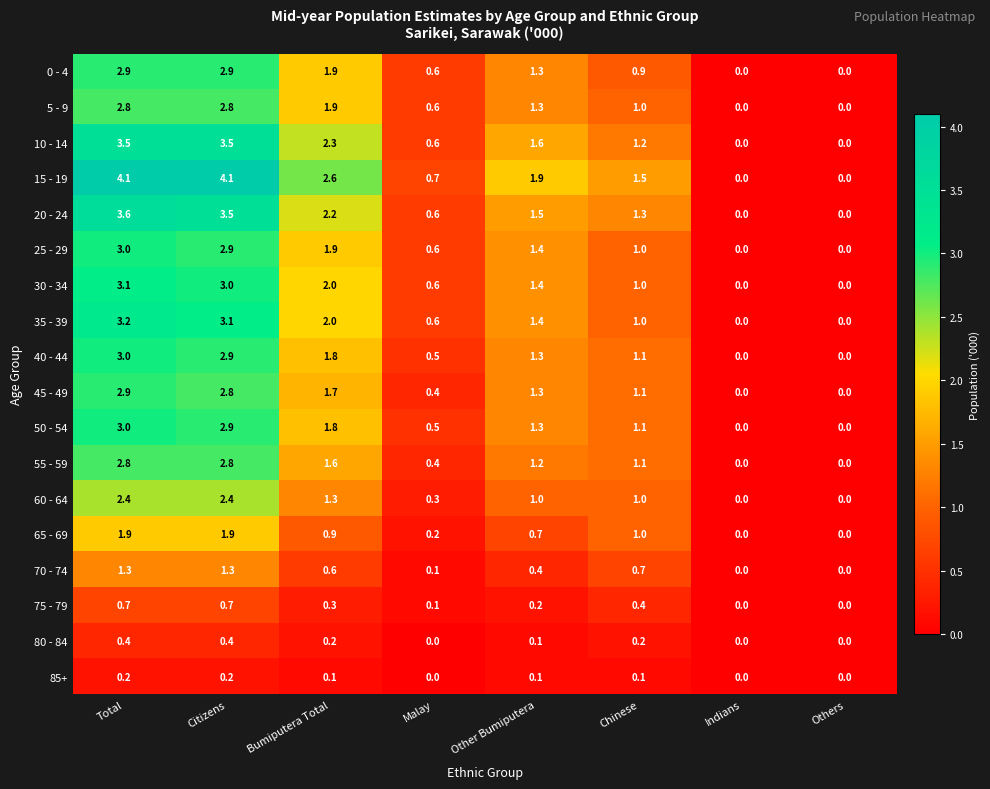

True or false: 60 - 64 has a value of 1.4 at Citizens.

False